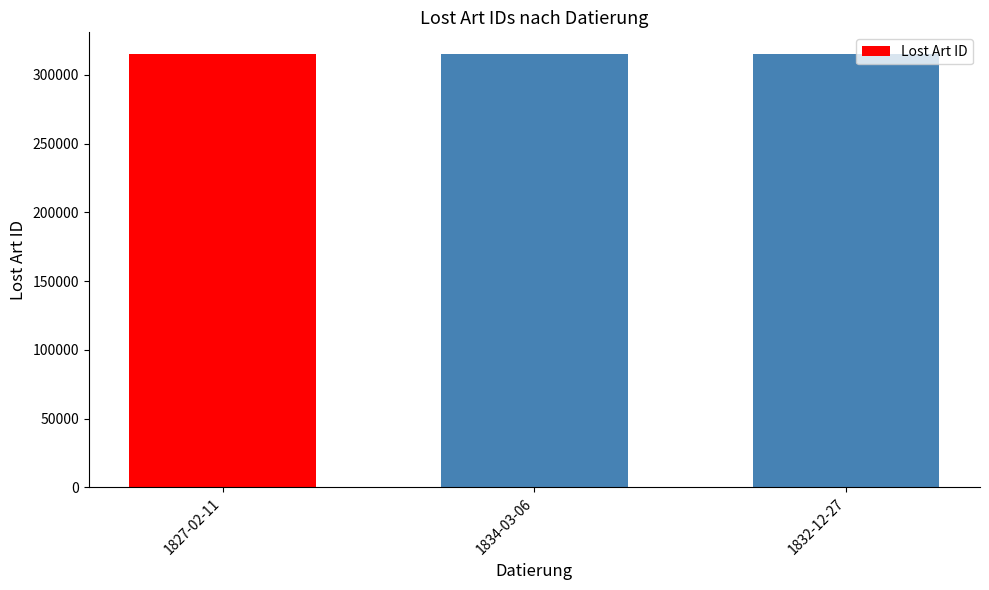

Are the bars grouped side by side (vs. stacked)?

No